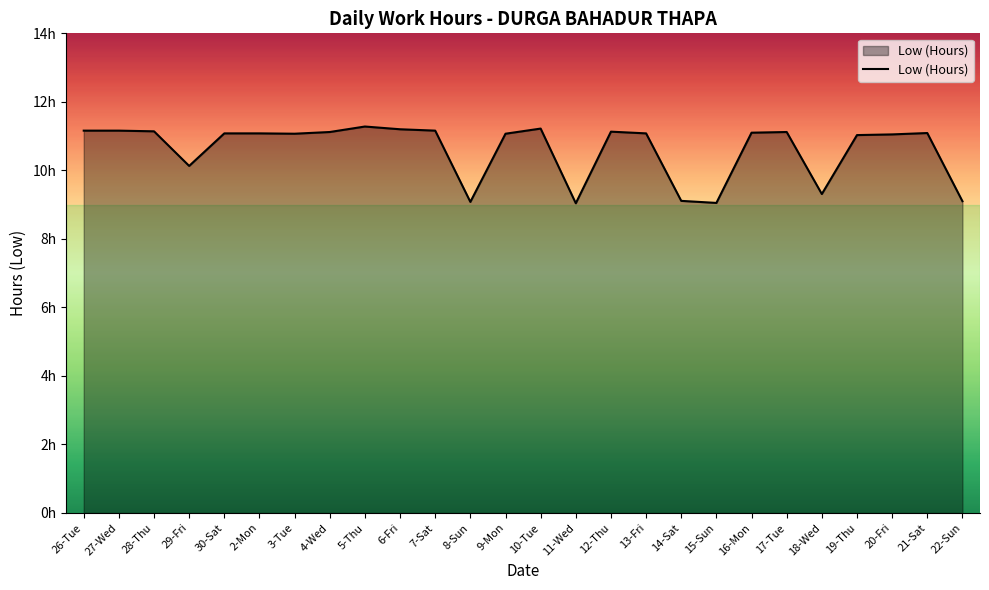

What is the smallest value displayed?

9.0